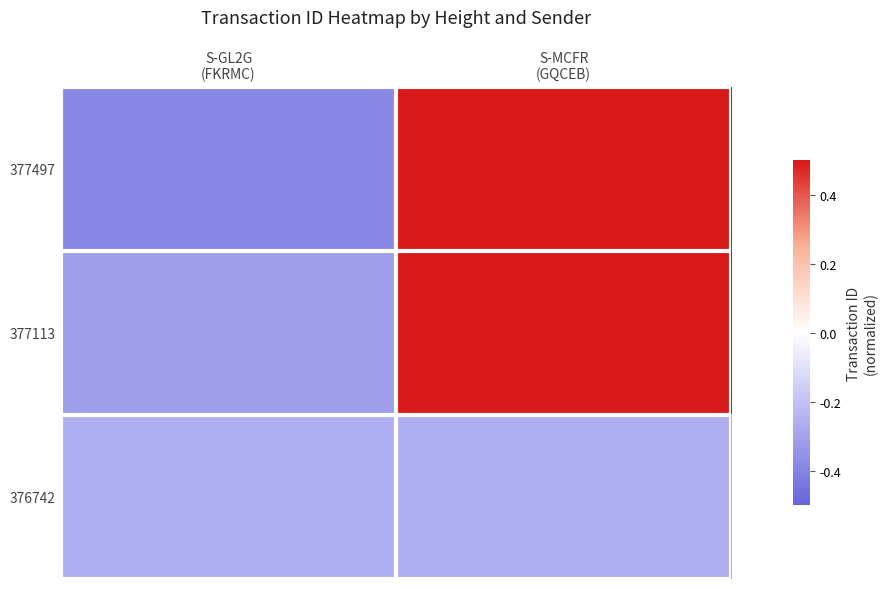

Reading left to right, extract all data points from this chart.

377497: S-GL2G
(FKRMC)=-0.4	S-MCFR
(GQCEB)=0.6
377113: S-GL2G
(FKRMC)=-0.3	S-MCFR
(GQCEB)=0.6
376742: S-GL2G
(FKRMC)=-0.3	S-MCFR
(GQCEB)=-0.3